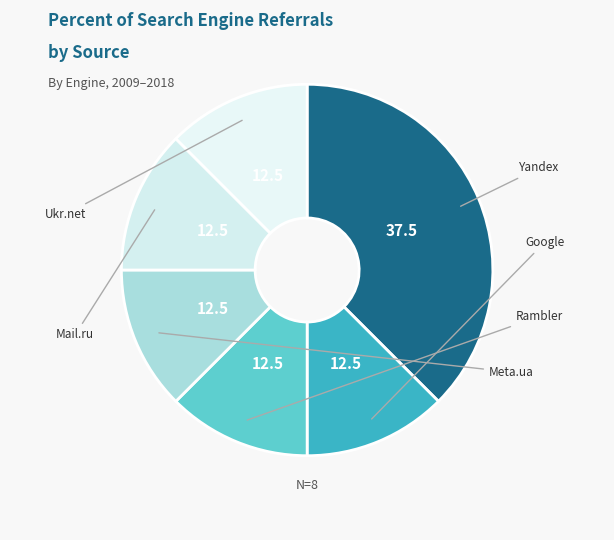

Rank the categories by value from lowest to highest.

Google, Rambler, Meta.ua, Mail.ru, Ukr.net, Yandex